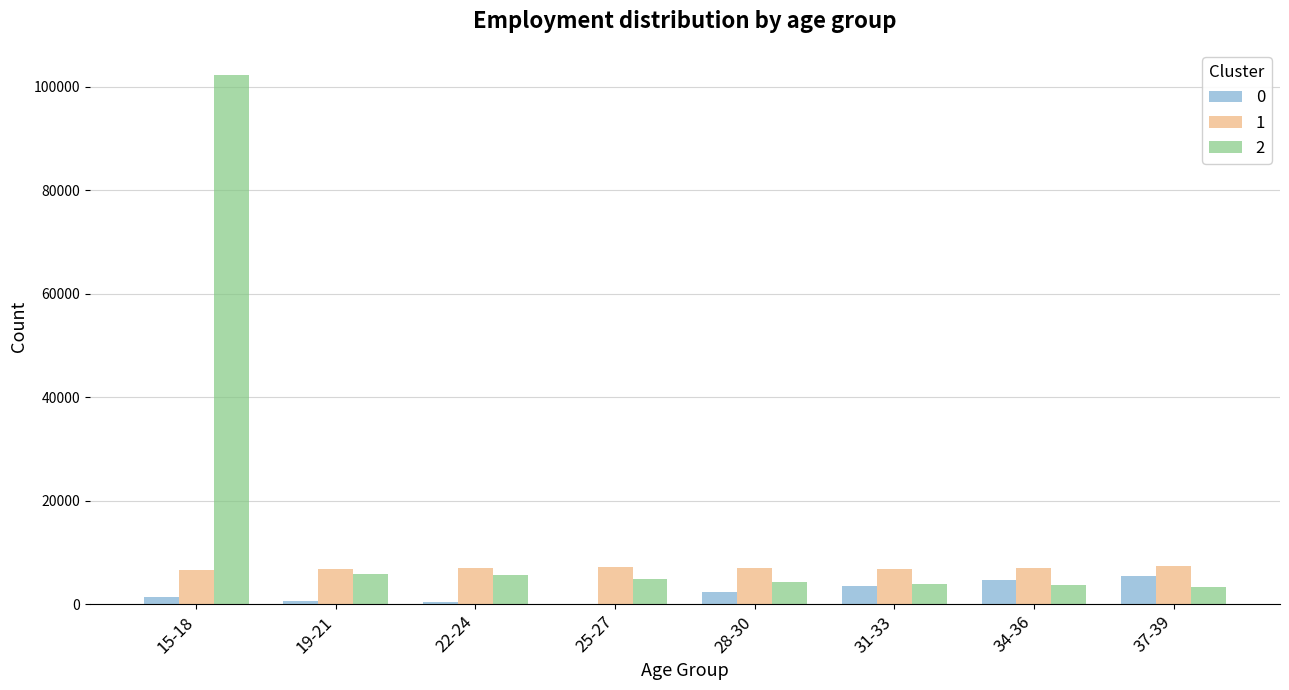

What value does the 0 series have at 37-39, to the nearest 10?

5550